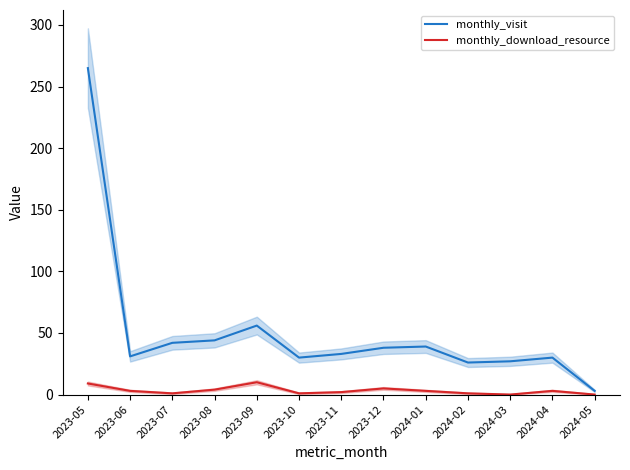

What is the maximum value for monthly_visit?

265